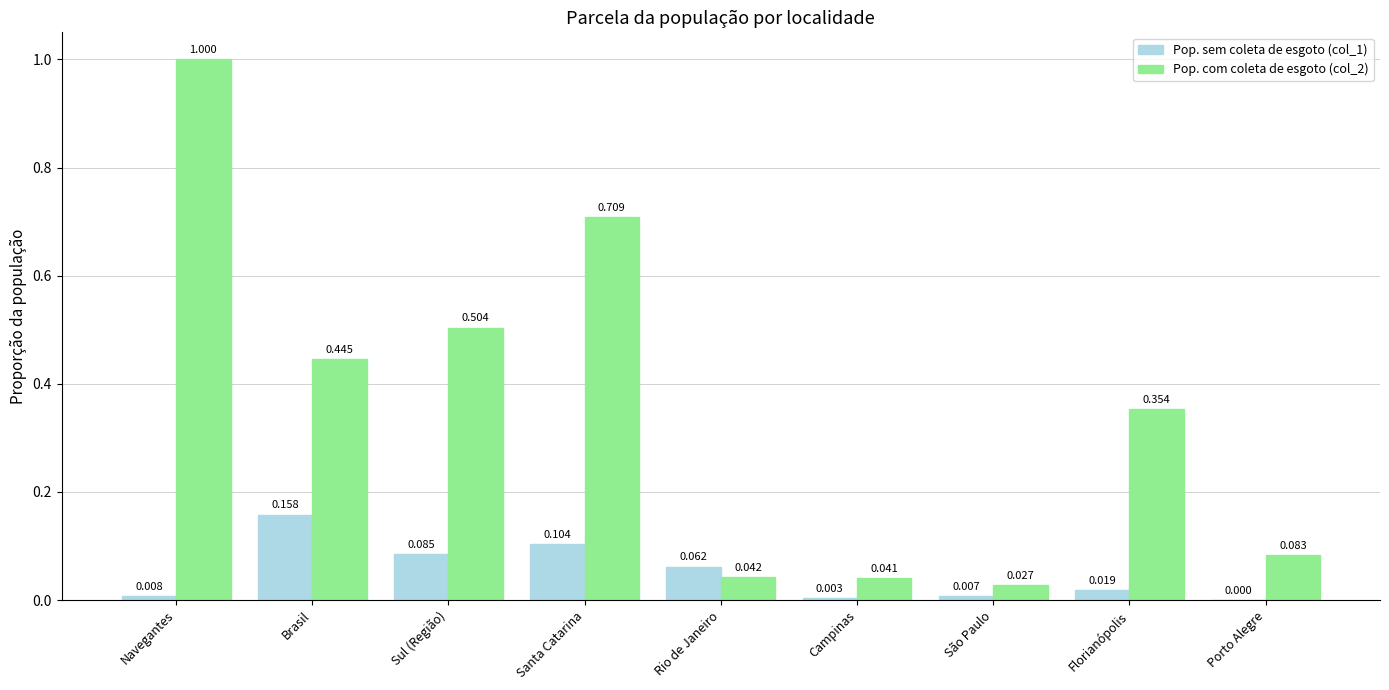

Where is Pop. com coleta de esgoto (col_2) nearest to the value 0?

São Paulo